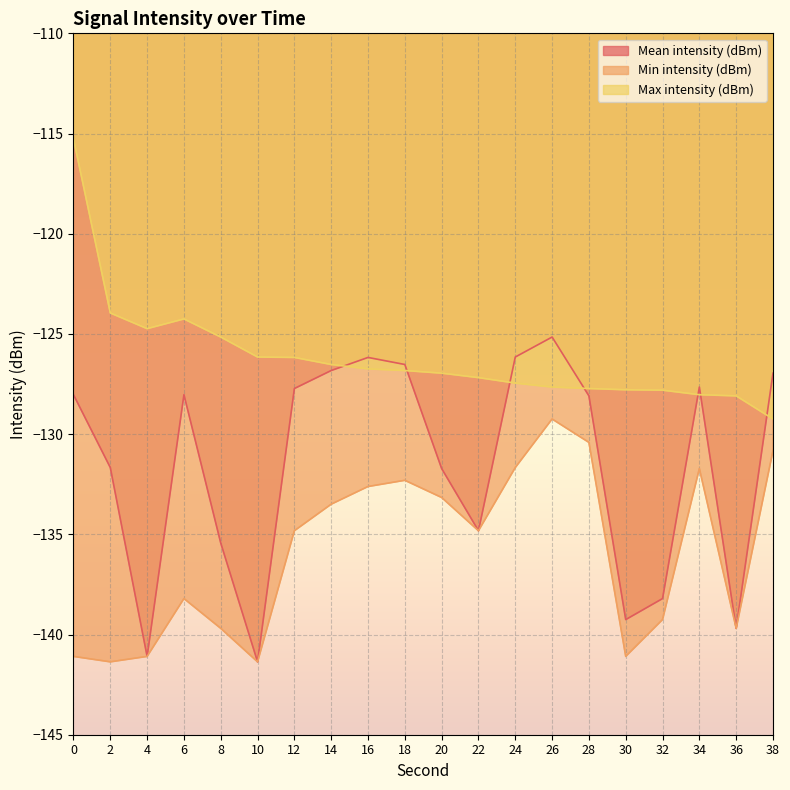

In Min intensity (dBm), how many points are lower than both neighbors (excluding endpoints)?

5